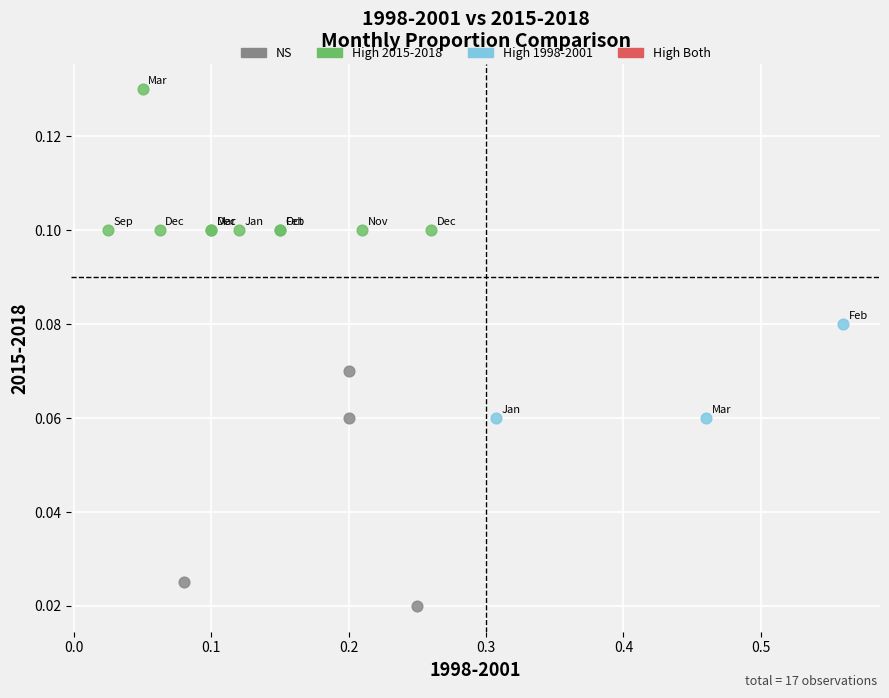

Which series contains the lowest Y value?

NS